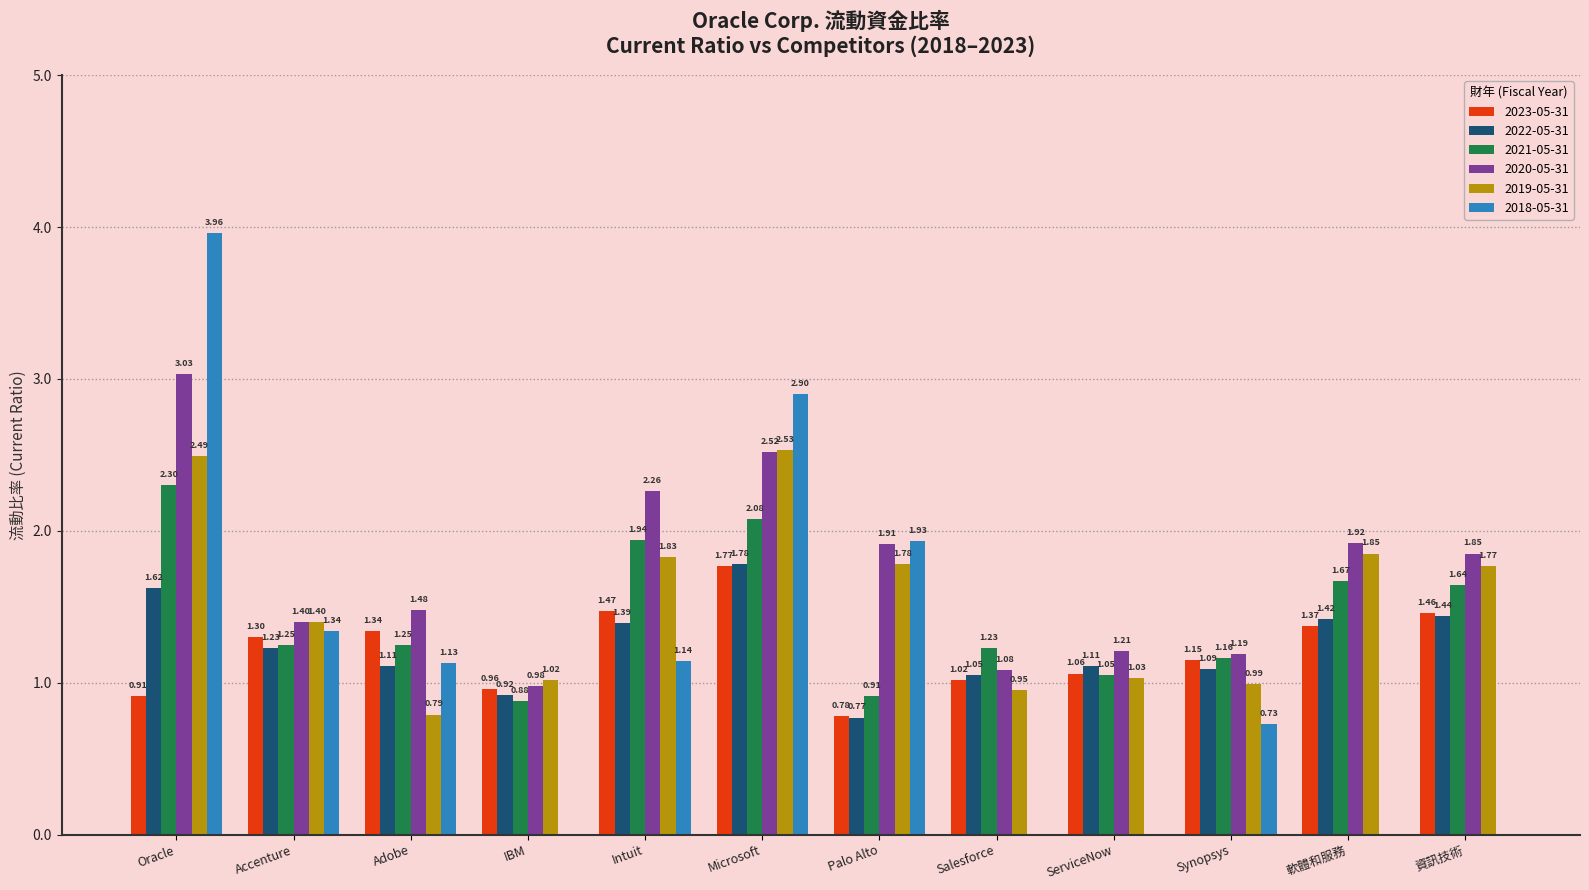

At which label does 2022-05-31 first exceed 1?

Oracle